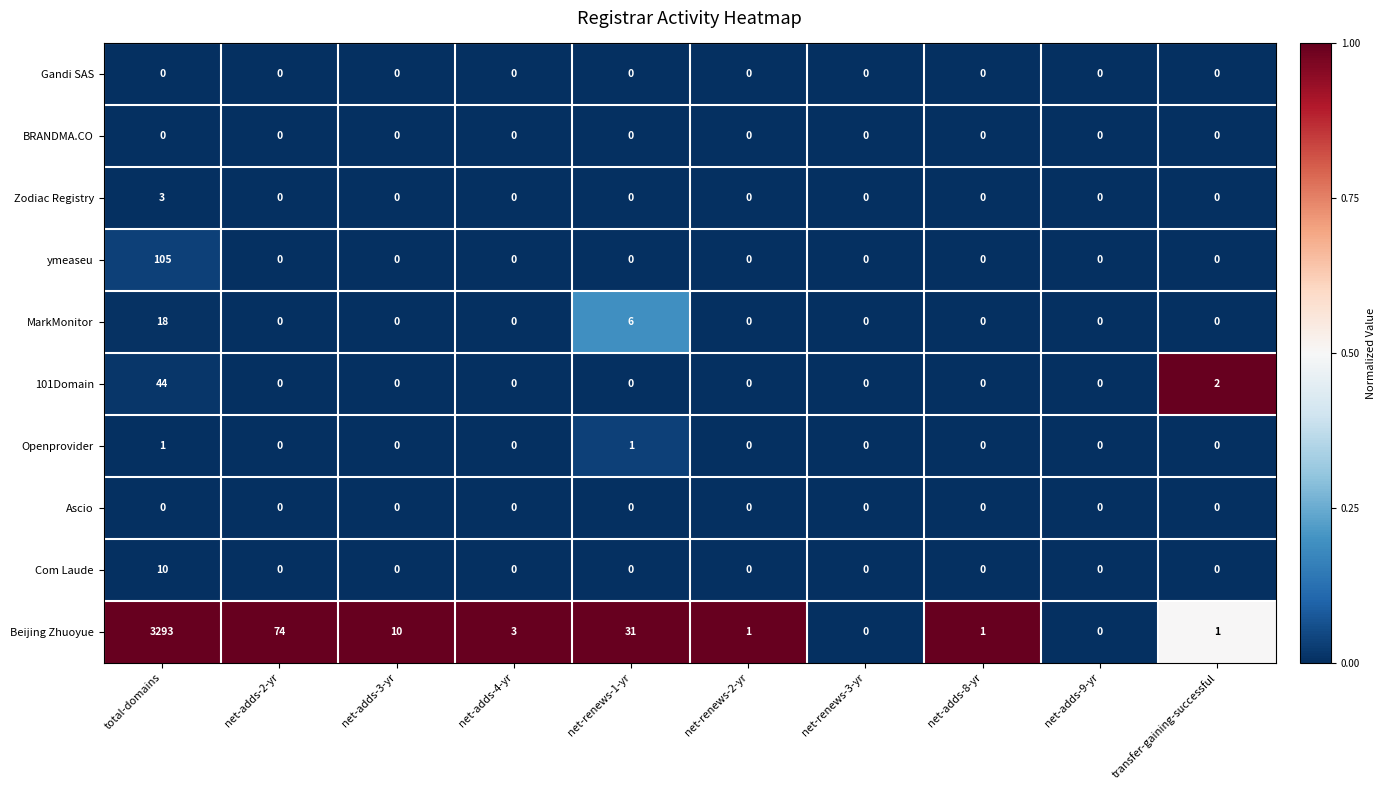

What is the difference between the maximum and minimum values in the ymeaseu series?

105